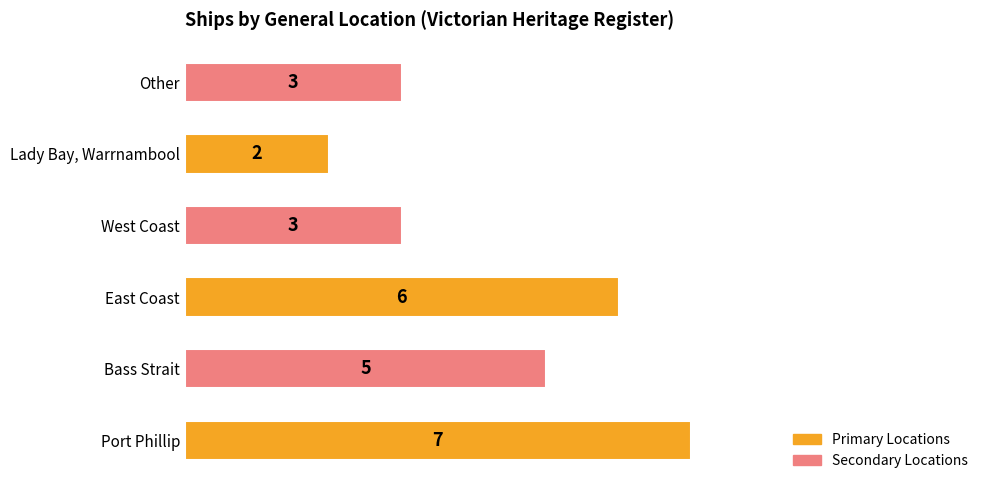

Count the values in the range 3 to 6.

4